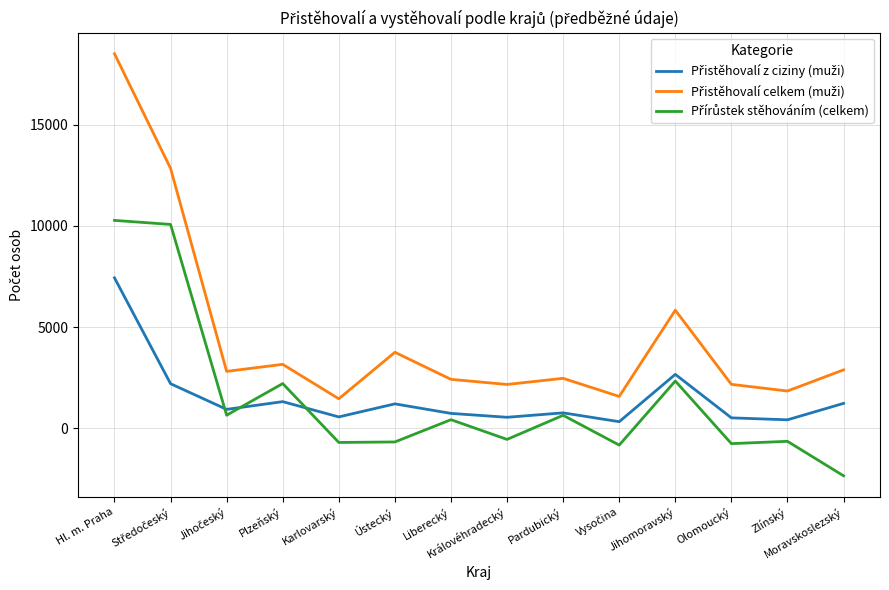

Is this an area chart (filled region under the line)?

No